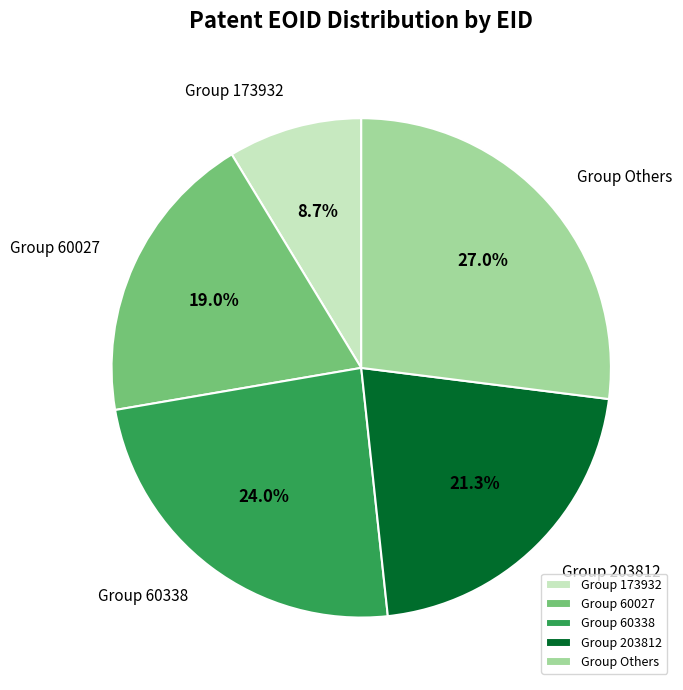

Does Group 203812 account for over 50% of the chart?

No